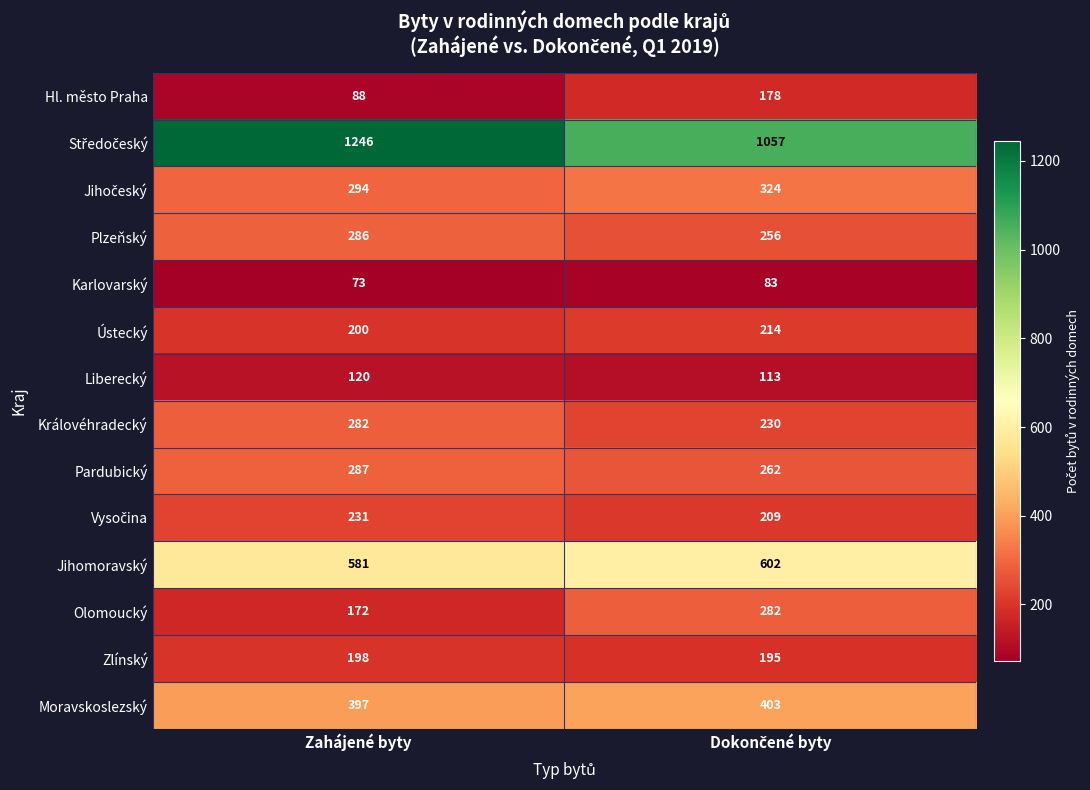

What is the difference between the highest and lowest values at Zahájené byty?

1173